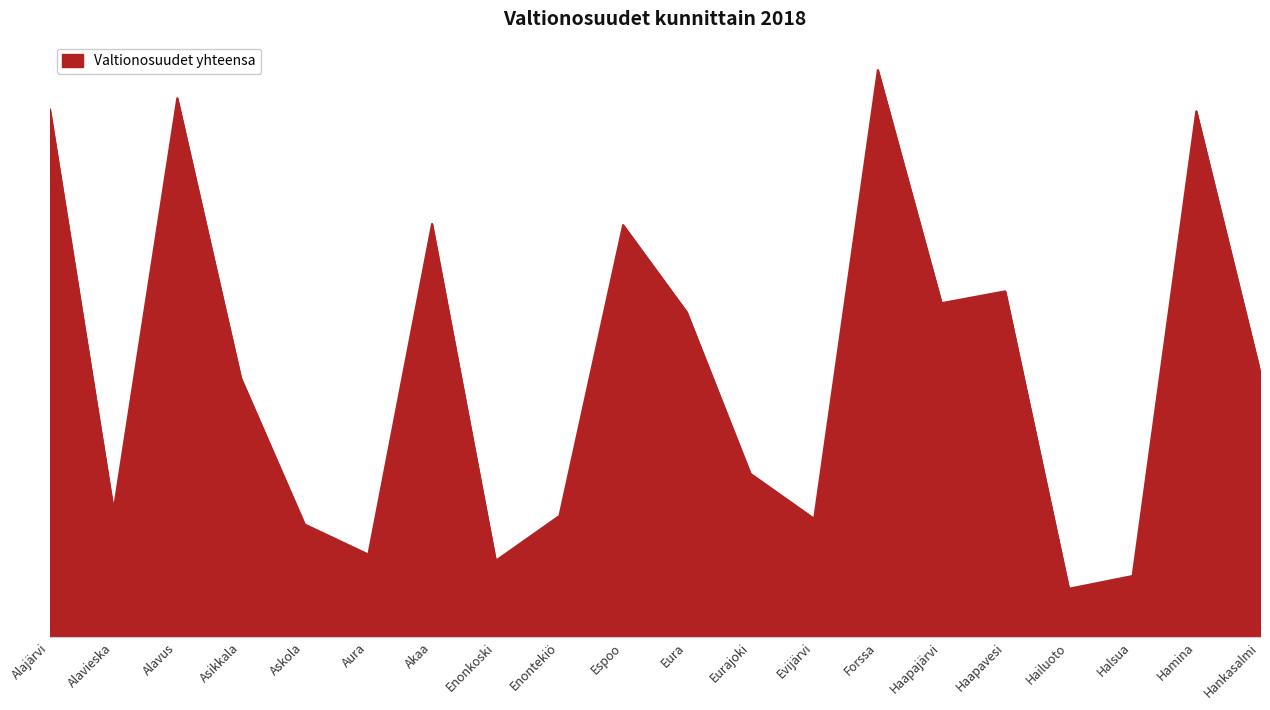

The chart shows a value of 17898480.8 at Alajärvi. True or false?

False